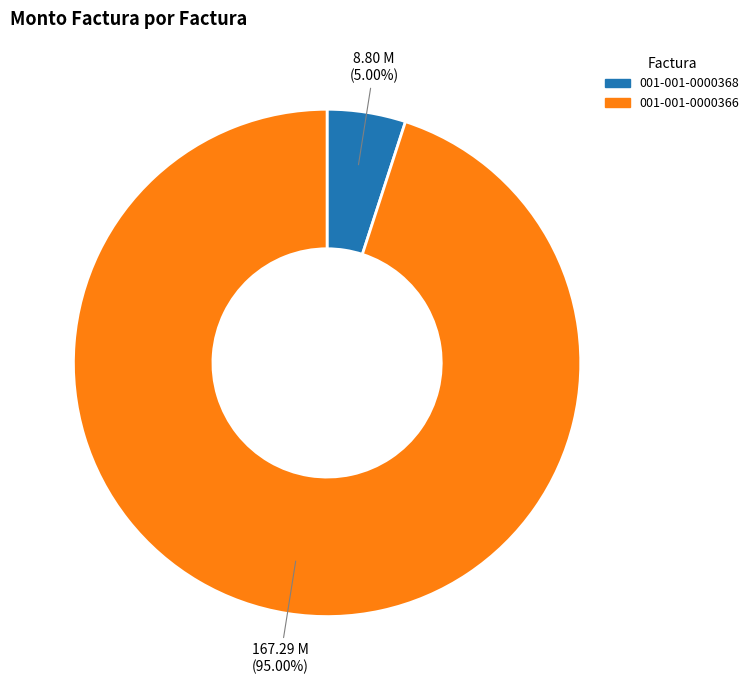

Approximately how many times larger is the value at 001-001-0000366 compared to 001-001-0000368?

19.0